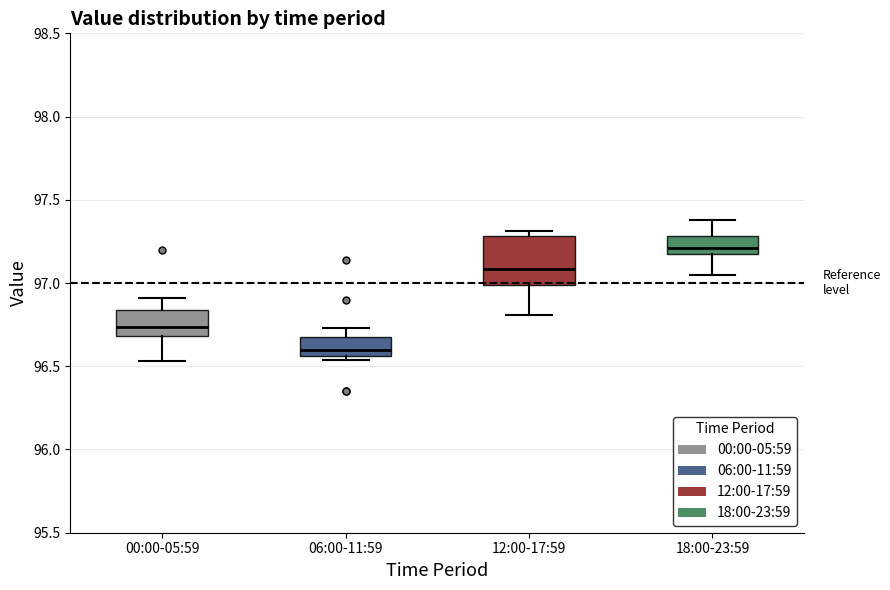

Comparing the boxes themselves (not the whiskers), which one is the tallest?

12:00-17:59